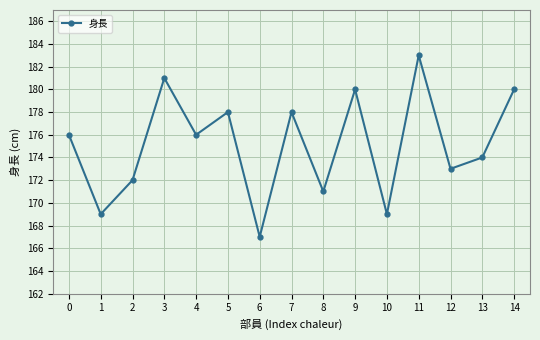

The chart shows a value of 178 at 7. True or false?

True